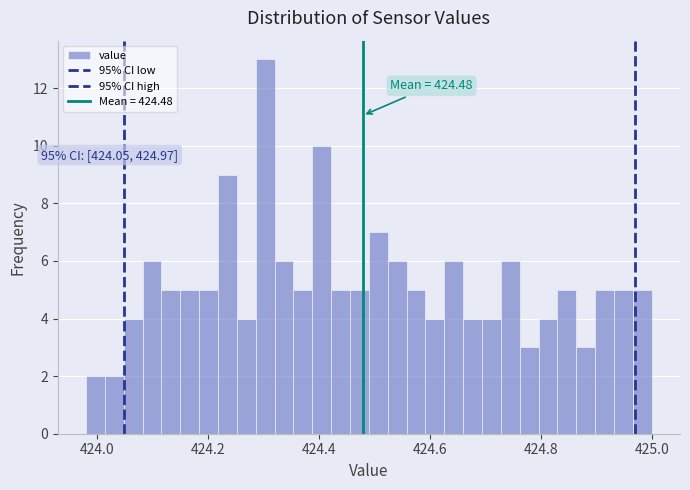

Read against the x-axis, roughly where is the centre of the tallest bar?

424.30